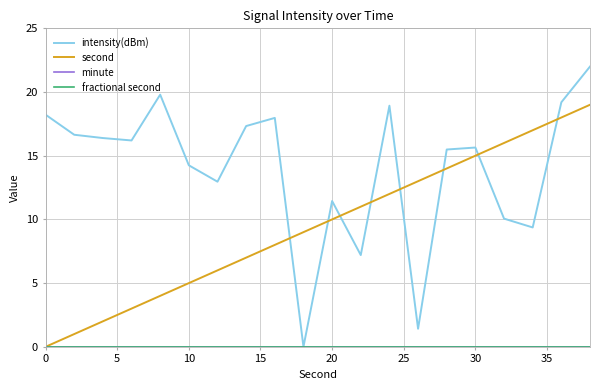

True or false: fractional second and intensity(dBm) cross at least once.

False